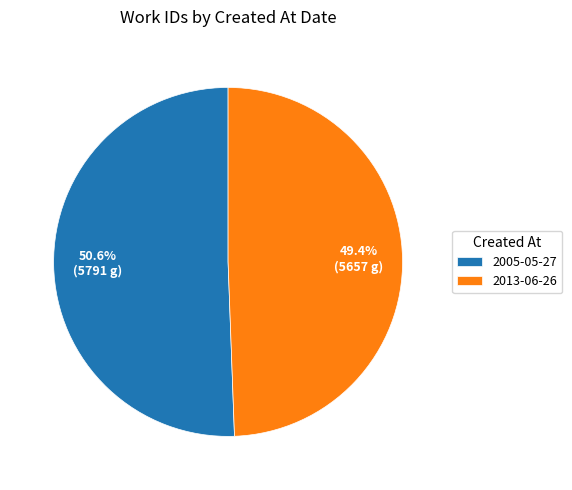

To the nearest percent, what is the average slice percentage?

50%